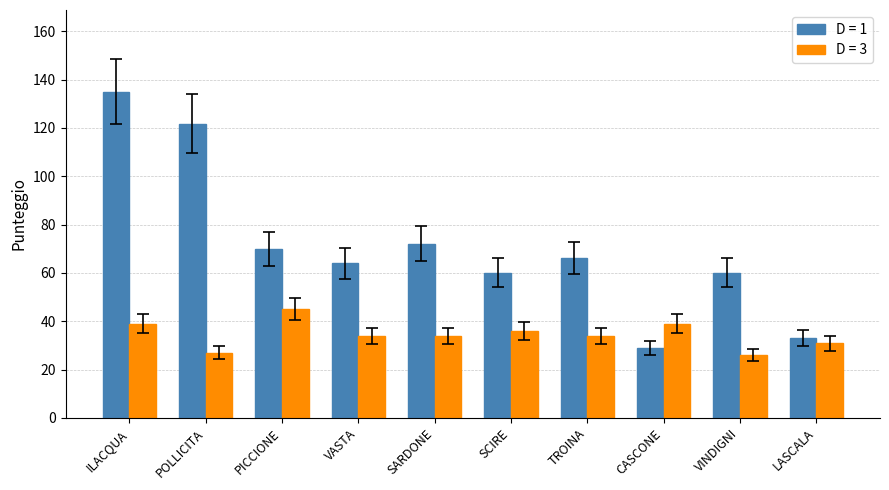

What is the label of the 1st bar from the right?

LASCALA